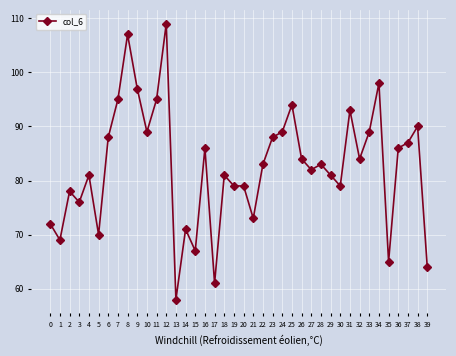

Where is the first local minimum?

1